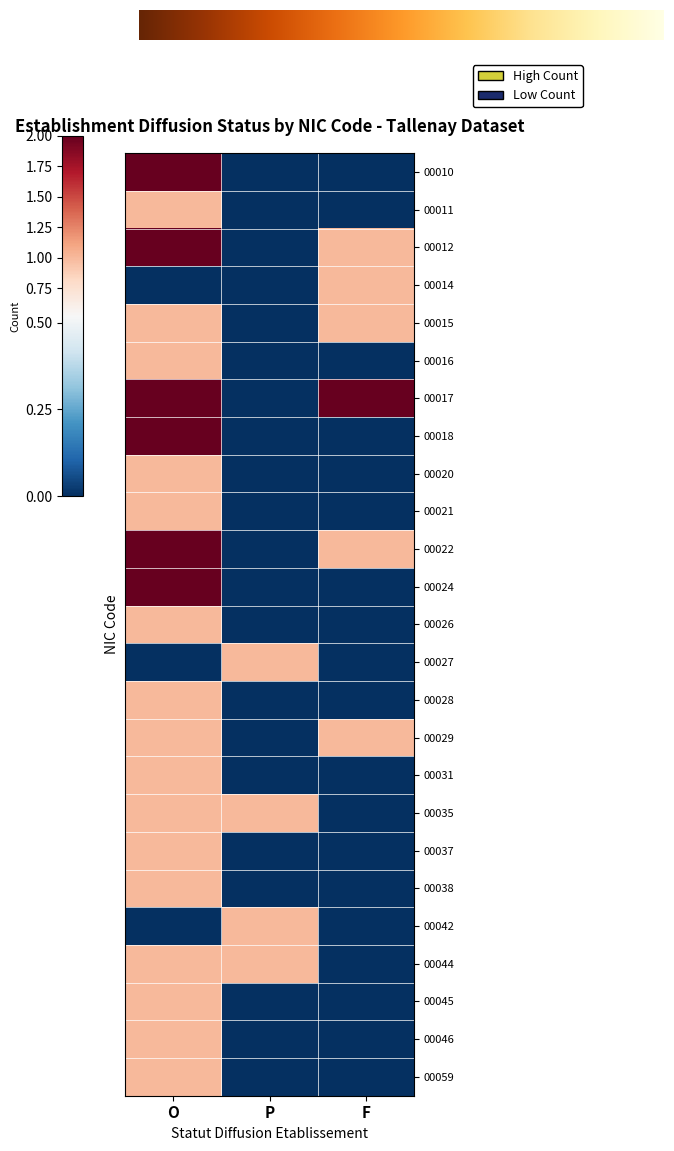

Reading left to right, list all the values displayed in this chart.

00010: 2	0	0
00011: 1	0	0
00012: 2	0	1
00014: 0	0	1
00015: 1	0	1
00016: 1	0	0
00017: 2	0	2
00018: 2	0	0
00020: 1	0	0
00021: 1	0	0
00022: 2	0	1
00024: 2	0	0
00026: 1	0	0
00027: 0	1	0
00028: 1	0	0
00029: 1	0	1
00031: 1	0	0
00035: 1	1	0
00037: 1	0	0
00038: 1	0	0
00042: 0	1	0
00044: 1	1	0
00045: 1	0	0
00046: 1	0	0
00059: 1	0	0